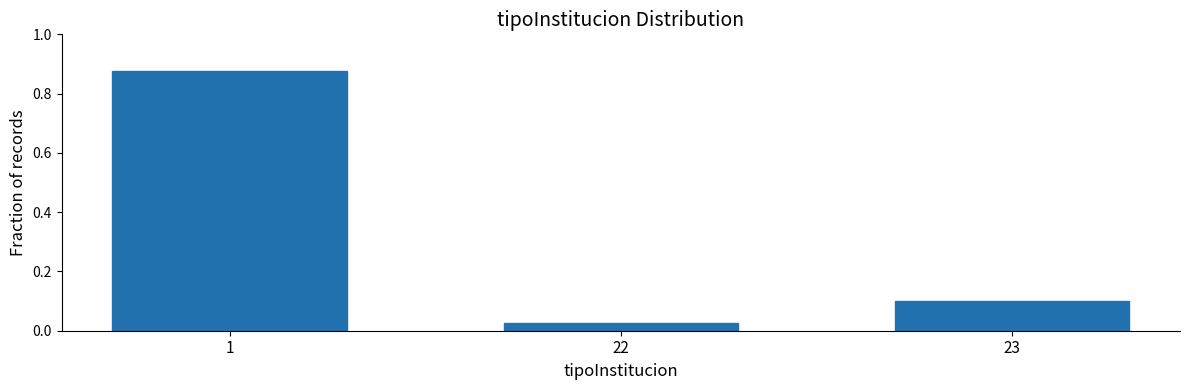

What is the value of the 3rd bar from the left?

0.1